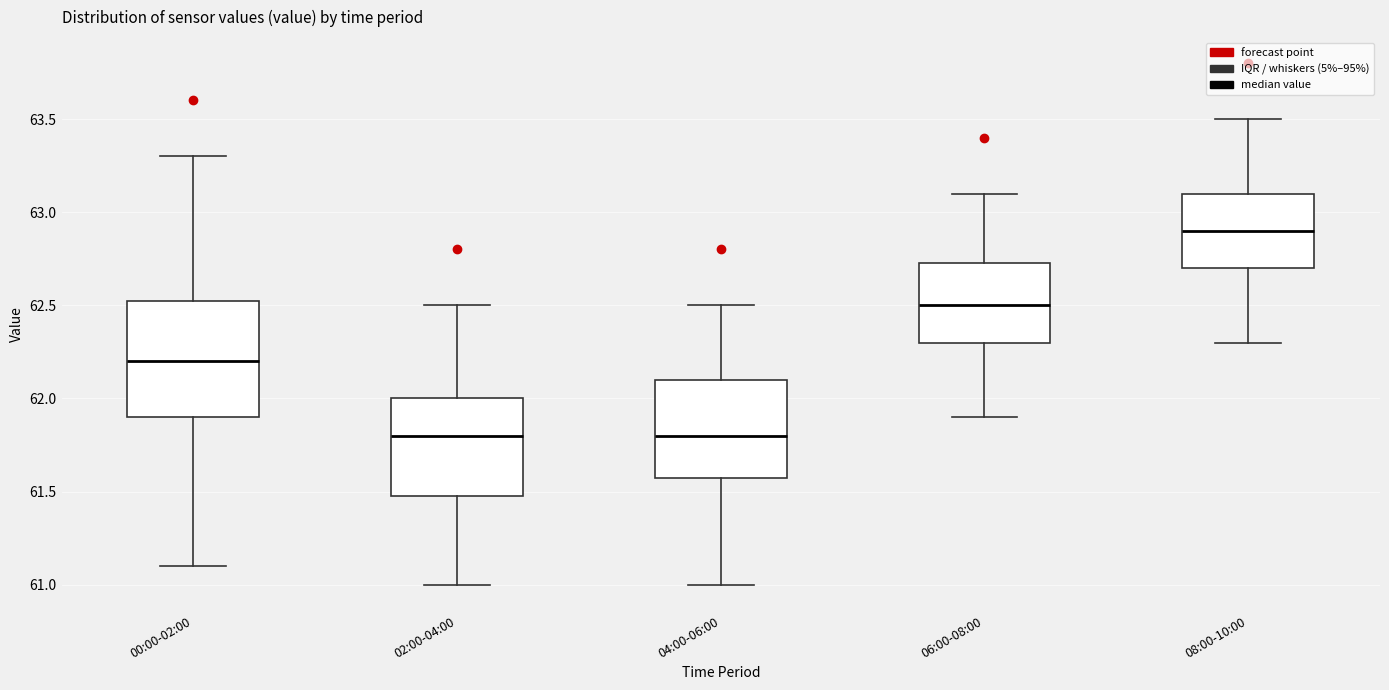

Comparing the boxes themselves (not the whiskers), which one is the tallest?

00:00-02:00